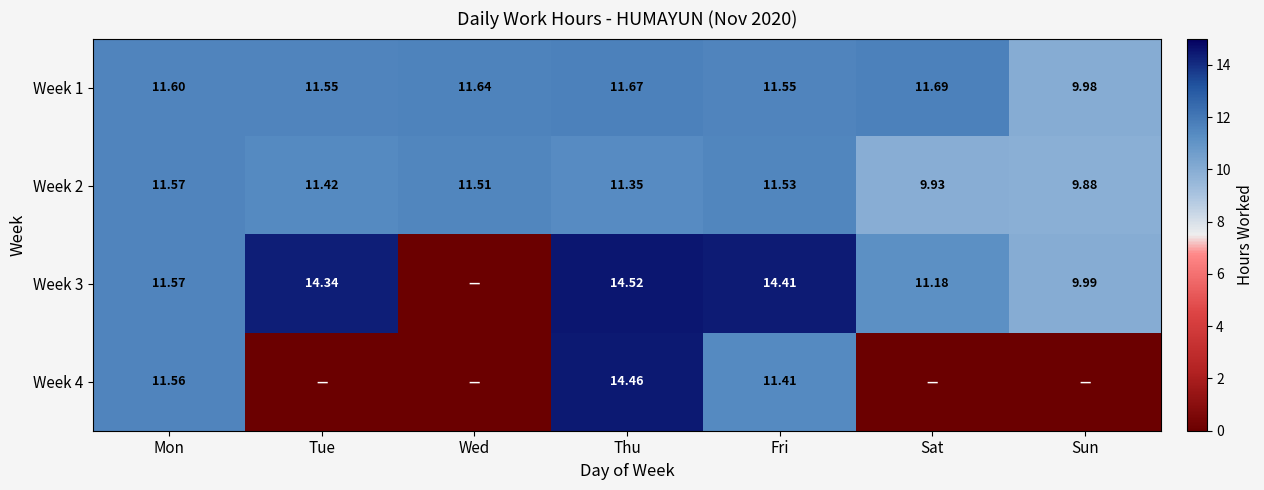

At which label does Week 1 first exceed 11?

Mon